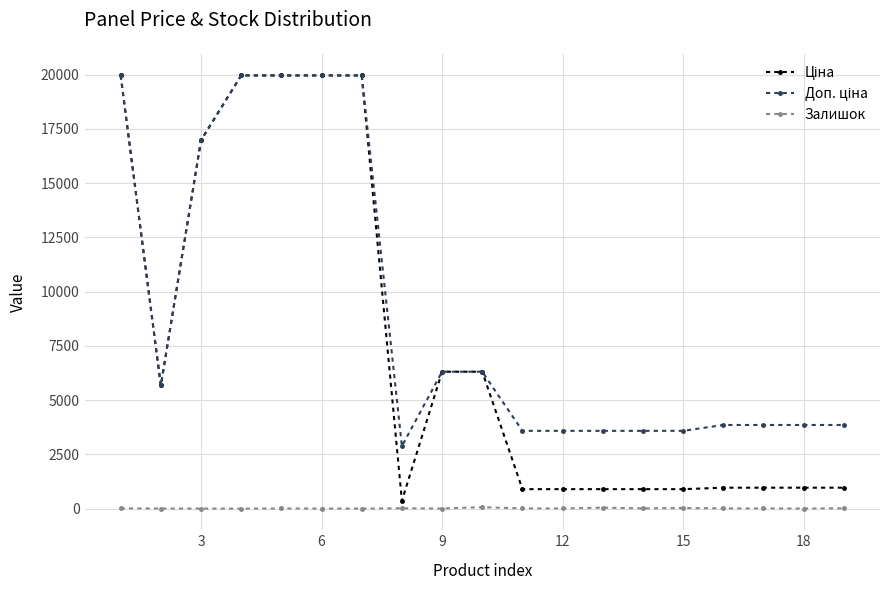

How many lines are shown in the chart?

3